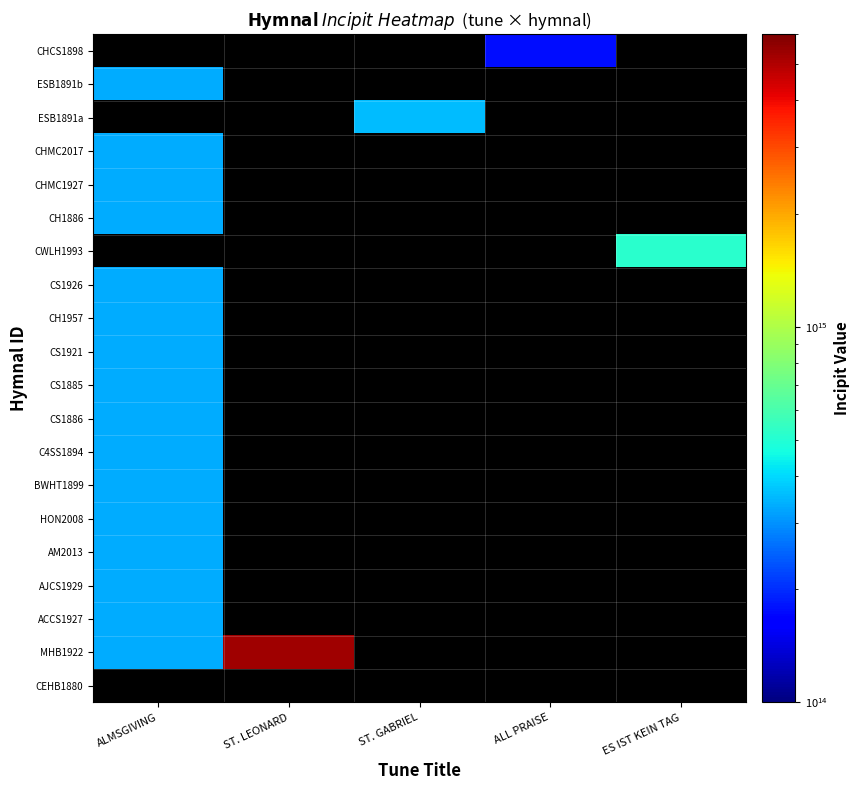

What is the lowest value of the CS1885 series?

332151235135432.0